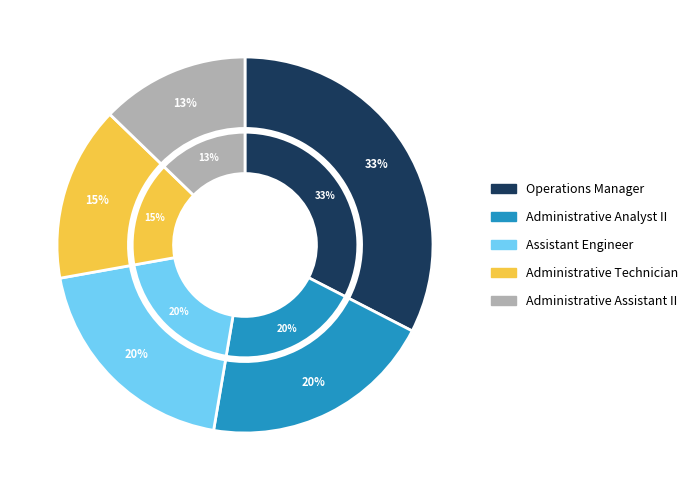

Is it true that Operations Manager is 22% of the pie?

False